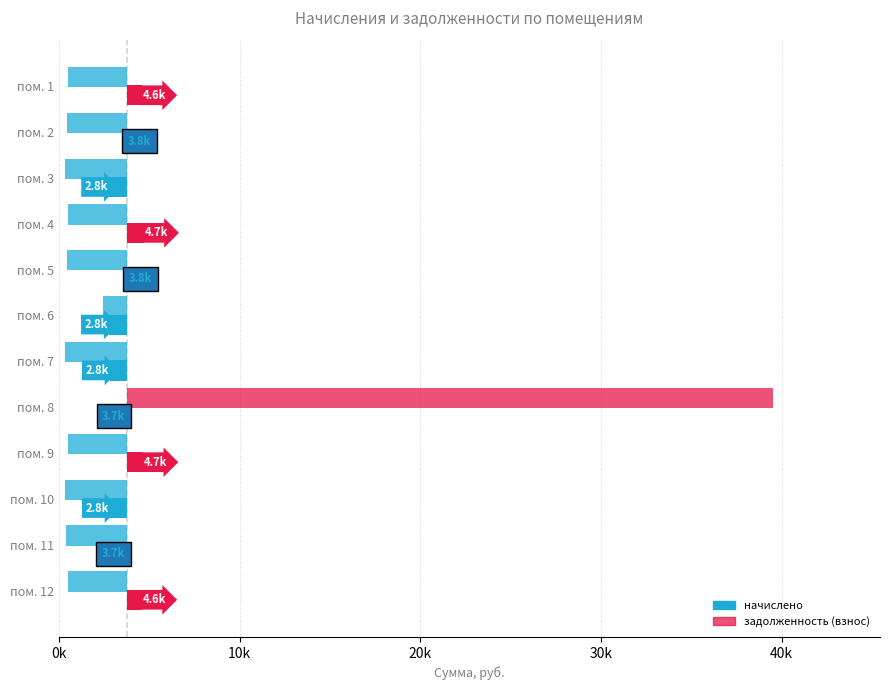

The value of задолженность (взнос) at пом. 3 is -987.2. True or false?

False